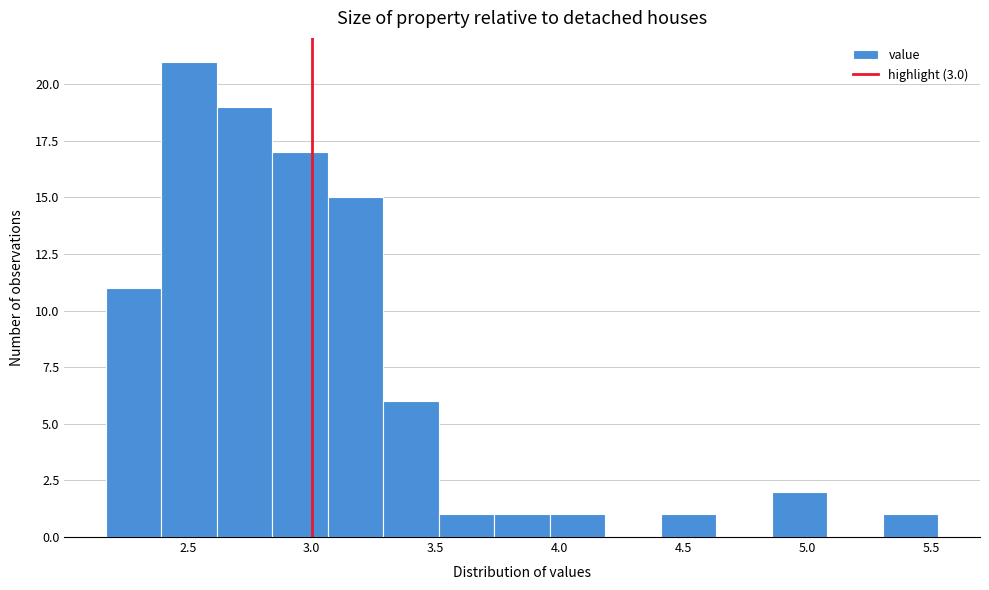

Over which range of the x-axis is the bar tallest?

2.40 to 2.60